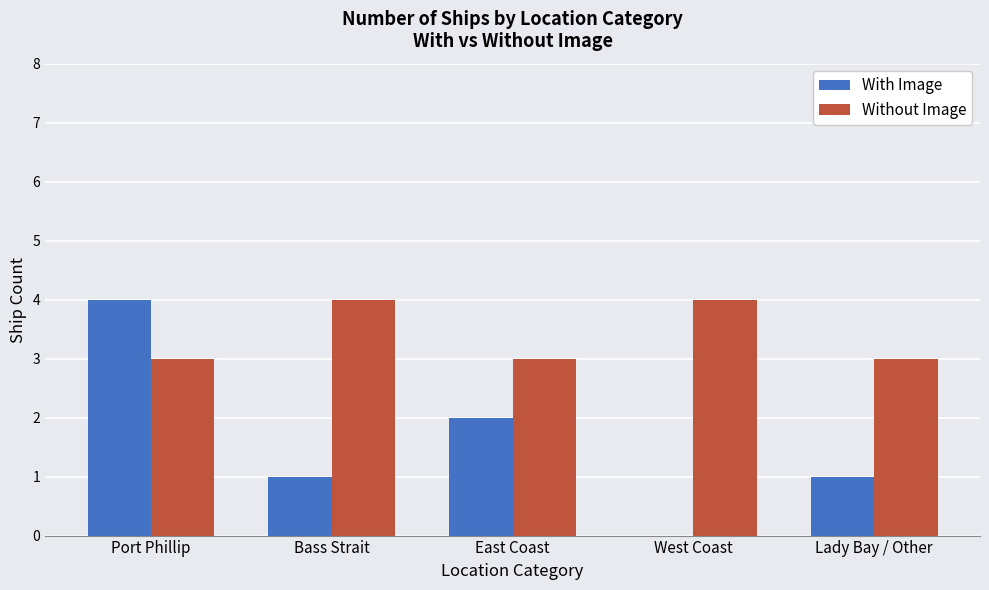

What are all the series names shown in the legend?

With Image, Without Image